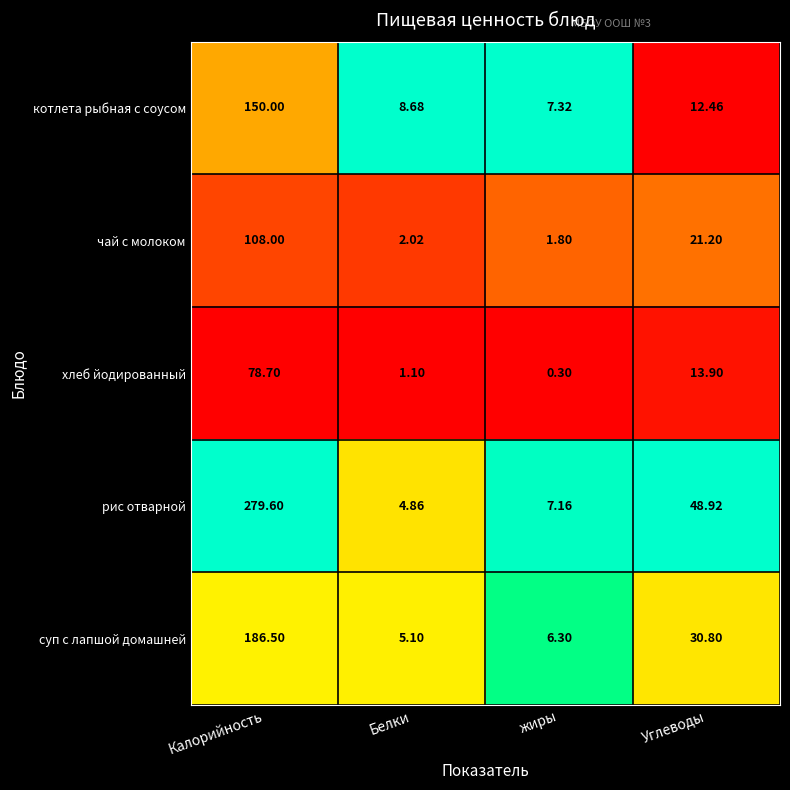

At how many categories does at least one series exceed 0?

4